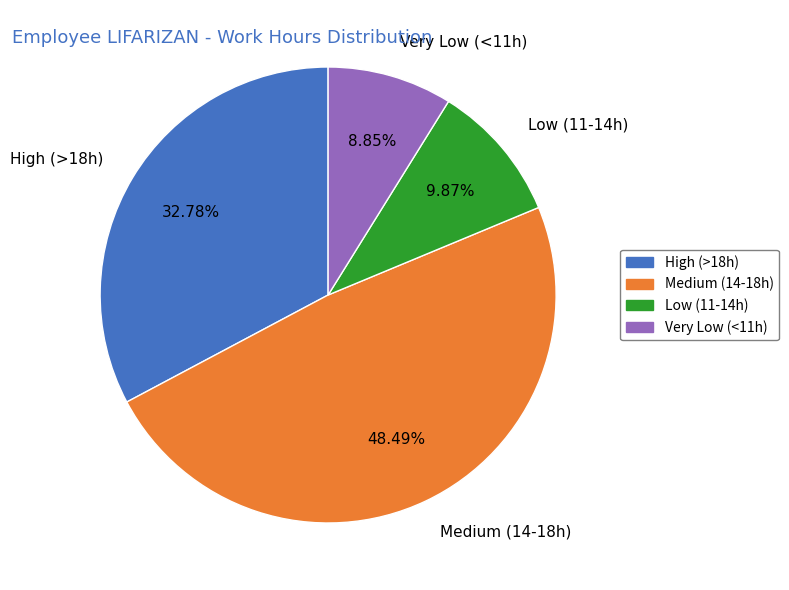

Is there a majority slice in this chart?

No